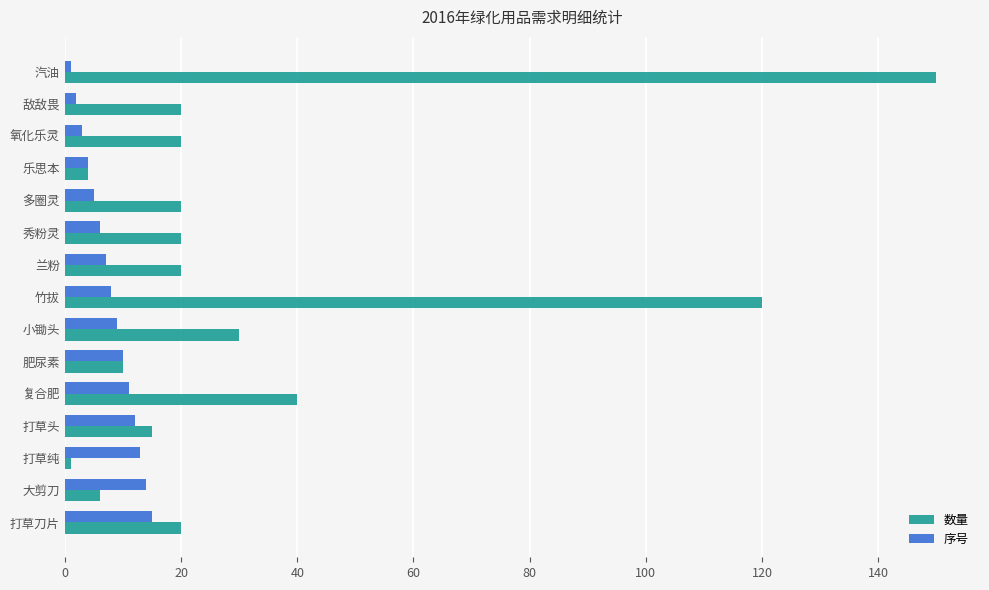

Which series has the largest total across all categories?

数量